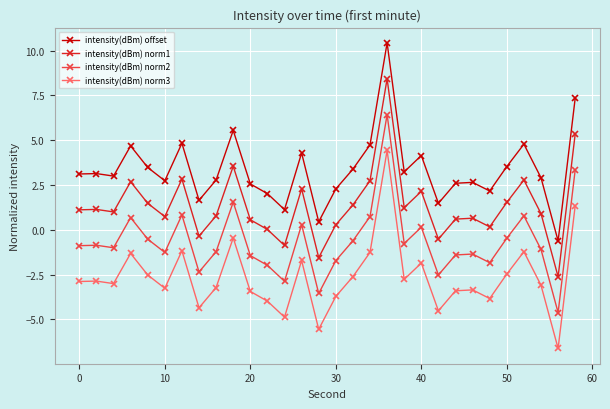

Which series has the largest total across all categories?

intensity(dBm) offset